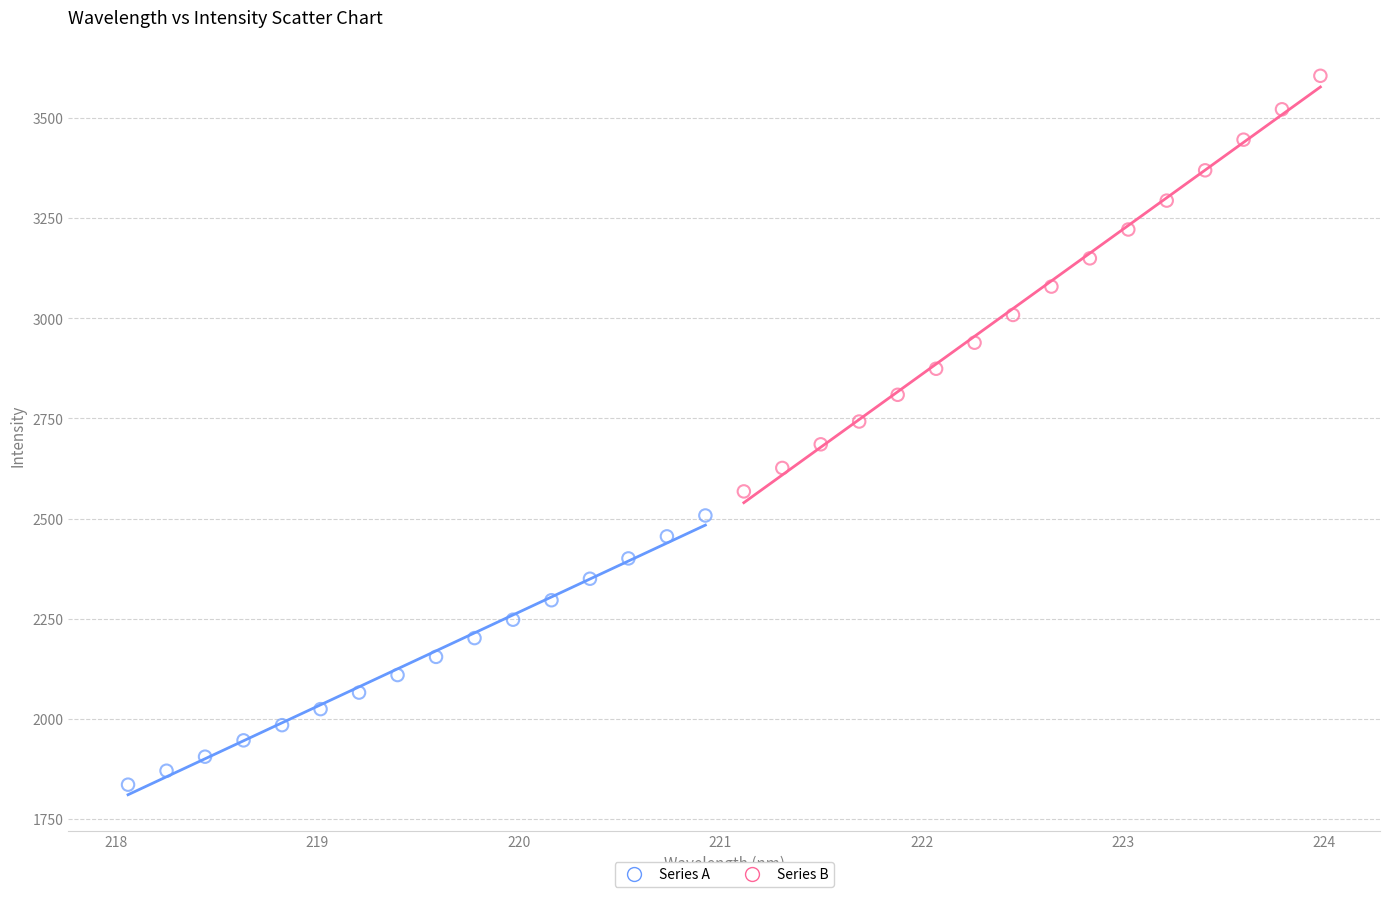

Which series contains the lowest Y value?

Series A